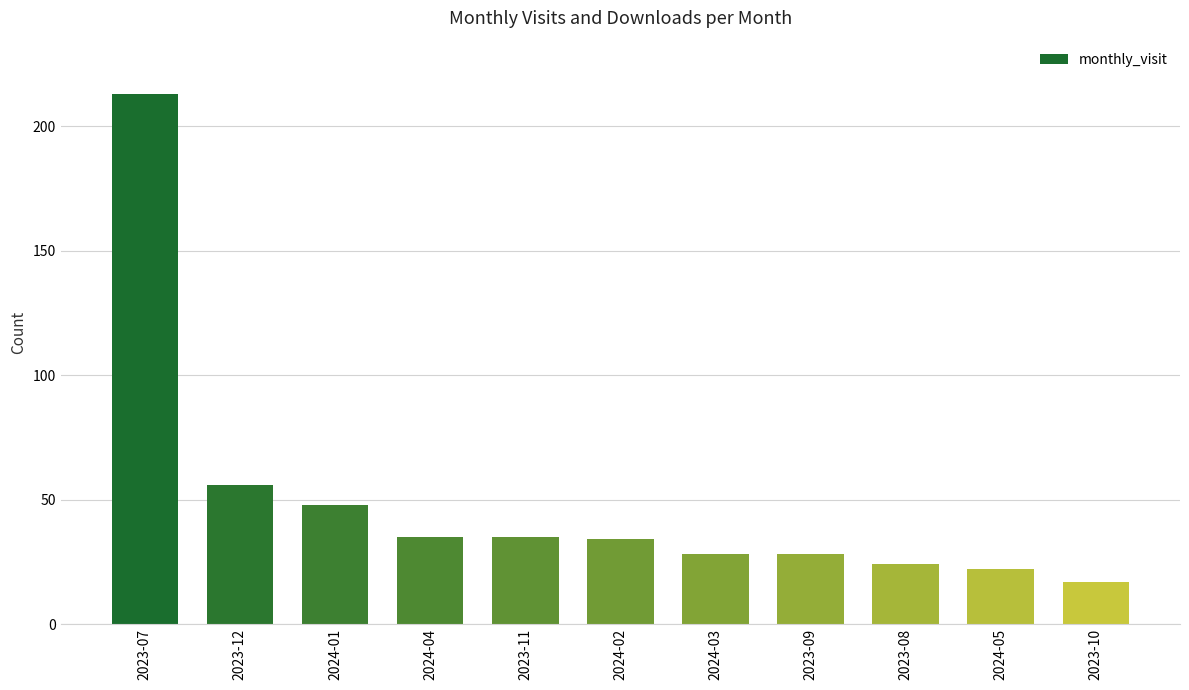

Which category has the lowest value across all series?

2023-10